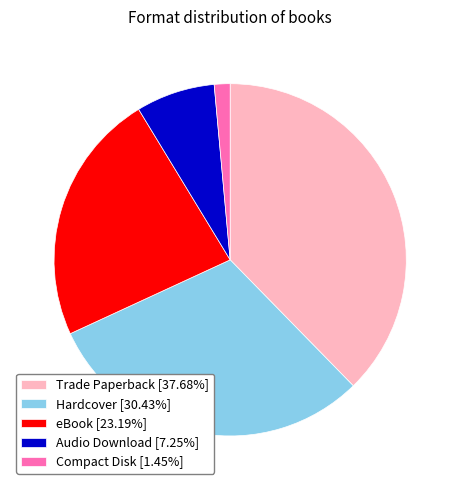

Does any single category account for the majority?

No